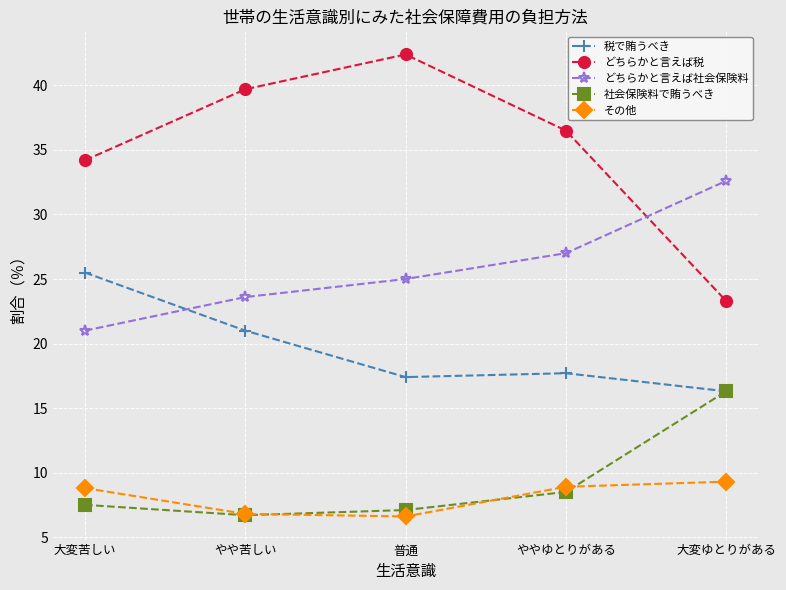

Which series changed the most between 普通 and 大変ゆとりがある?

どちらかと言えば税